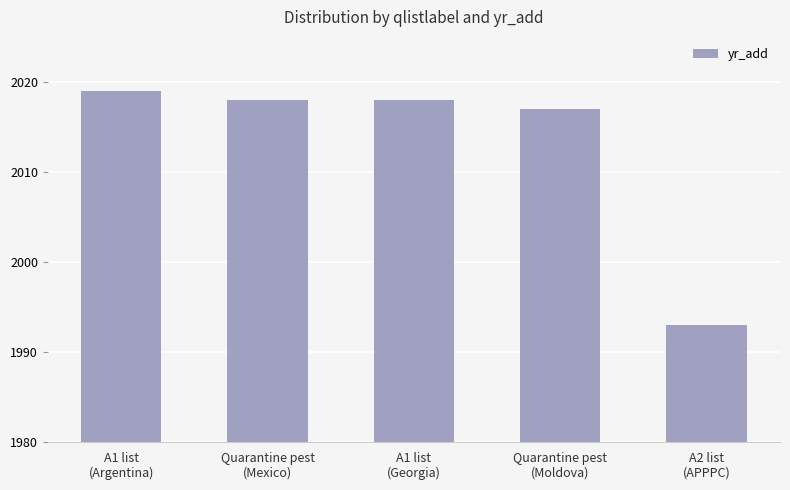

What is the label of the 4th bar from the right?

Quarantine pest
(Mexico)